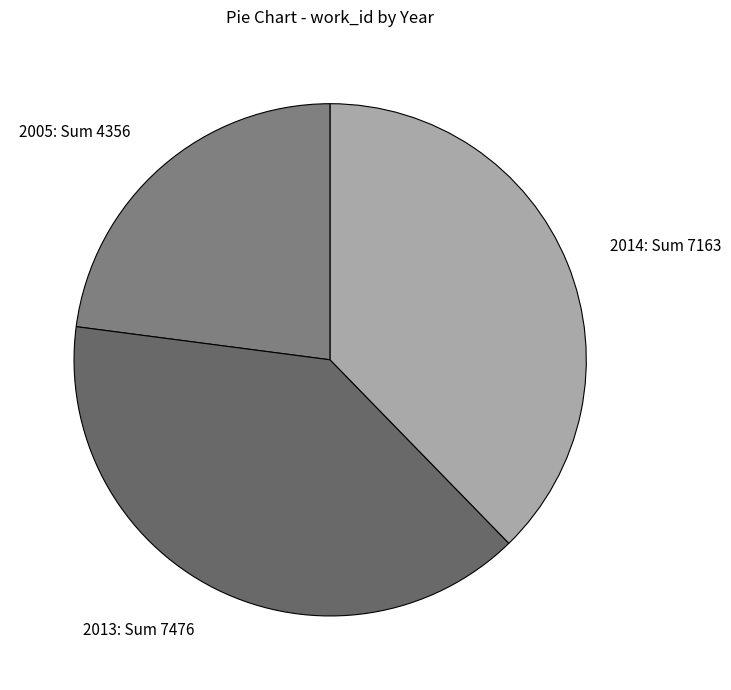

Which slice is the smallest?

2005